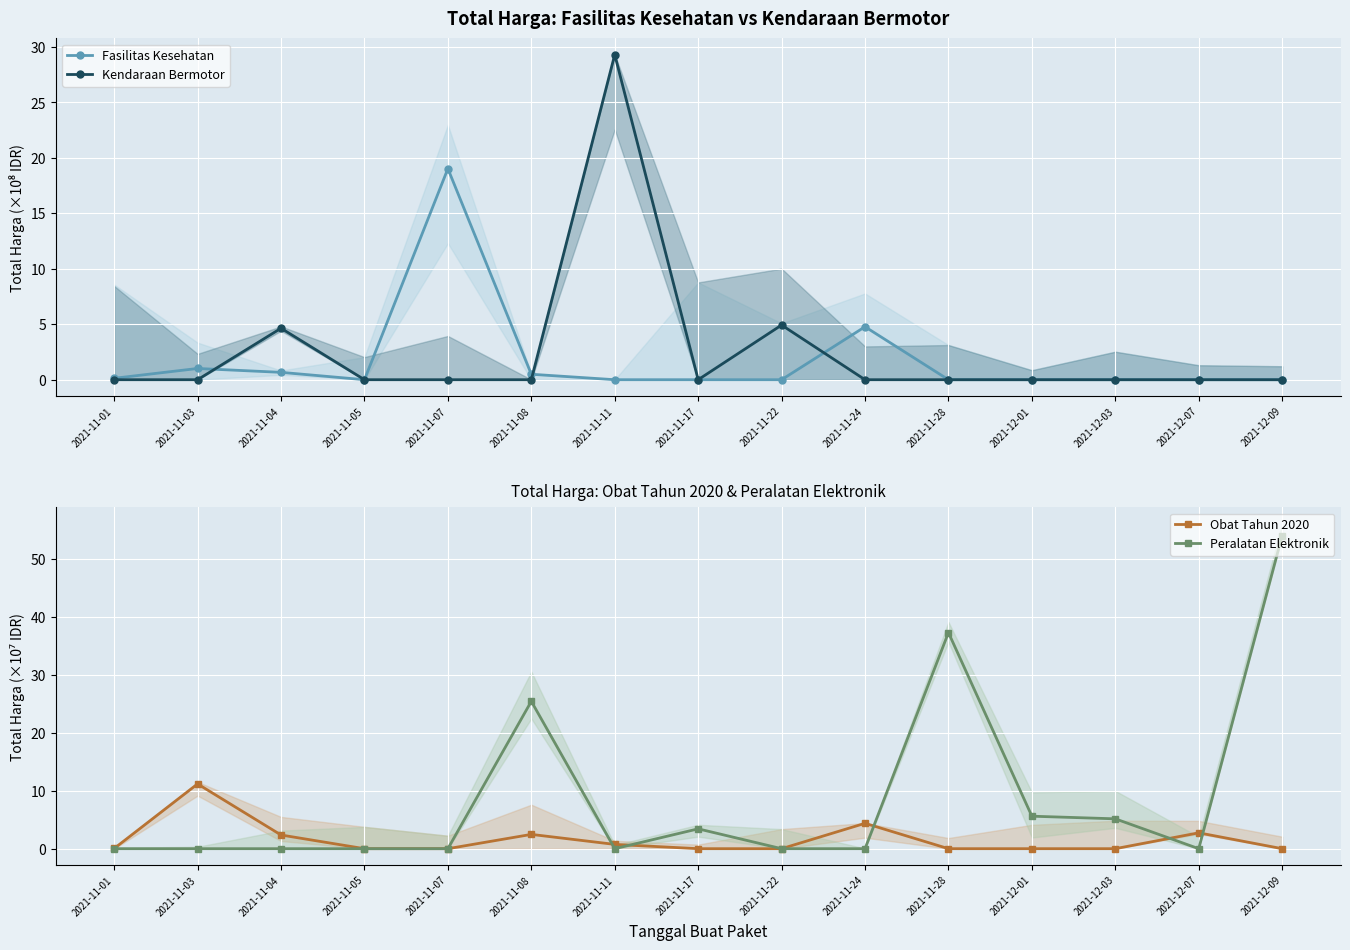

The Obat Tahun 2020 series shows 2.7 at 2021-12-07. True or false?

True